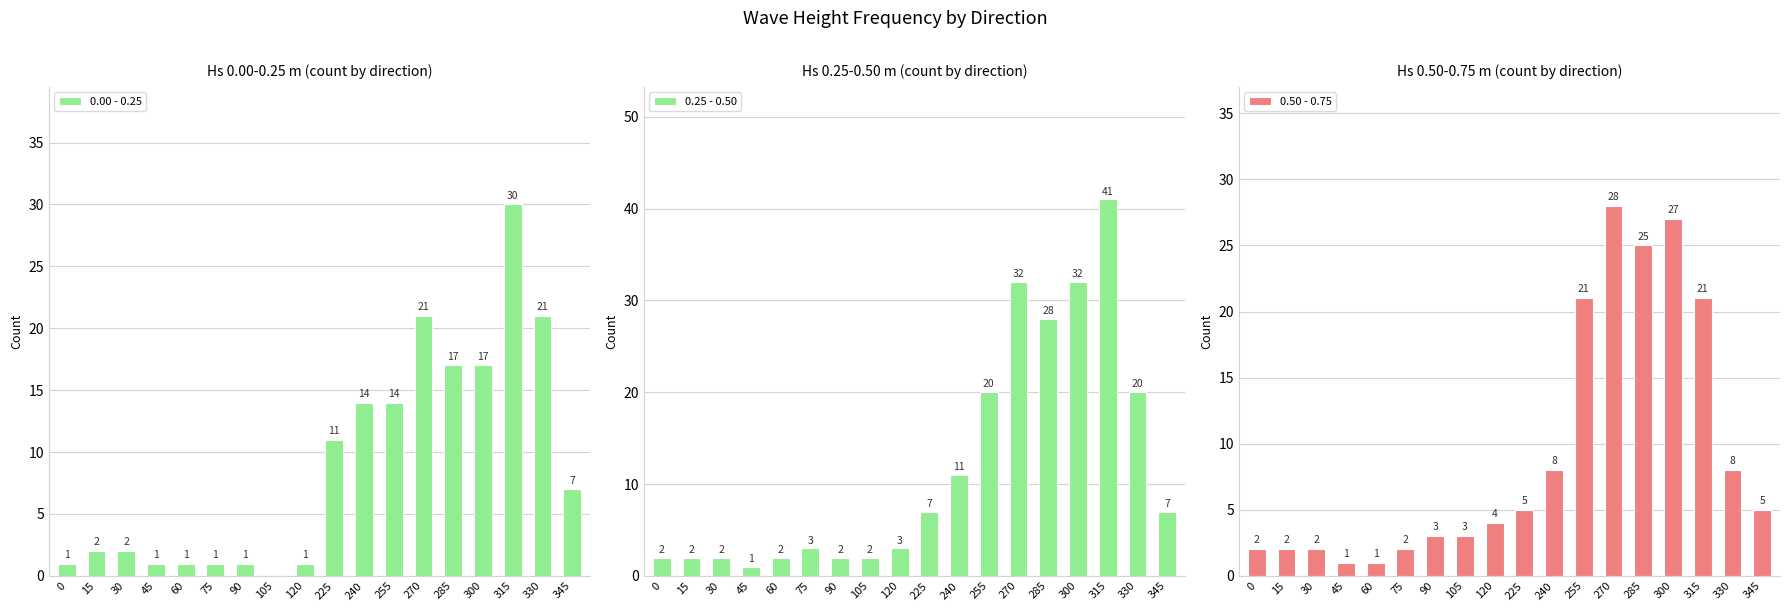

Reading left to right, list all the values displayed in this chart.

0.00 - 0.25: 0=1	15=2	30=2	45=1	60=1	75=1	90=1	105=0	120=1	225=11	240=14	255=14	270=21	285=17	300=17	315=30	330=21	345=7
0.25 - 0.50: 0=2	15=2	30=2	45=1	60=2	75=3	90=2	105=2	120=3	225=7	240=11	255=20	270=32	285=28	300=32	315=41	330=20	345=7
0.50 - 0.75: 0=2	15=2	30=2	45=1	60=1	75=2	90=3	105=3	120=4	225=5	240=8	255=21	270=28	285=25	300=27	315=21	330=8	345=5